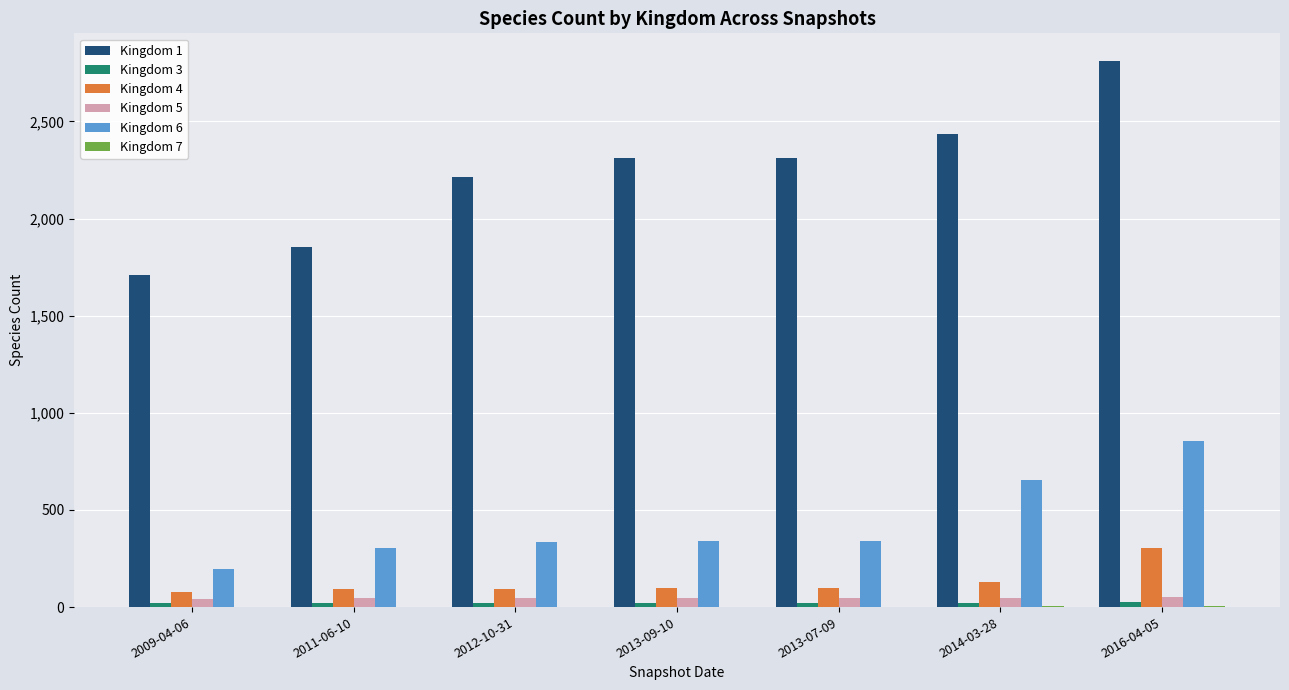

Count the number of data series in this chart.

6